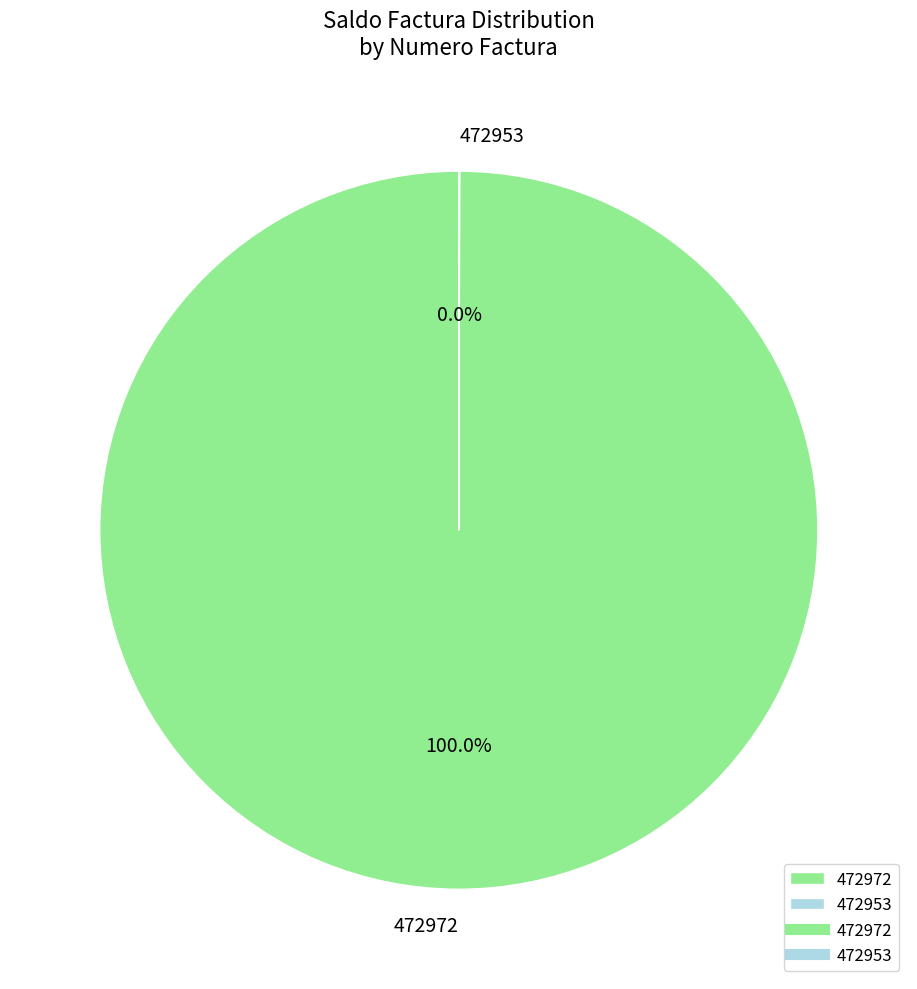

What is the largest slice in the pie chart?

472972